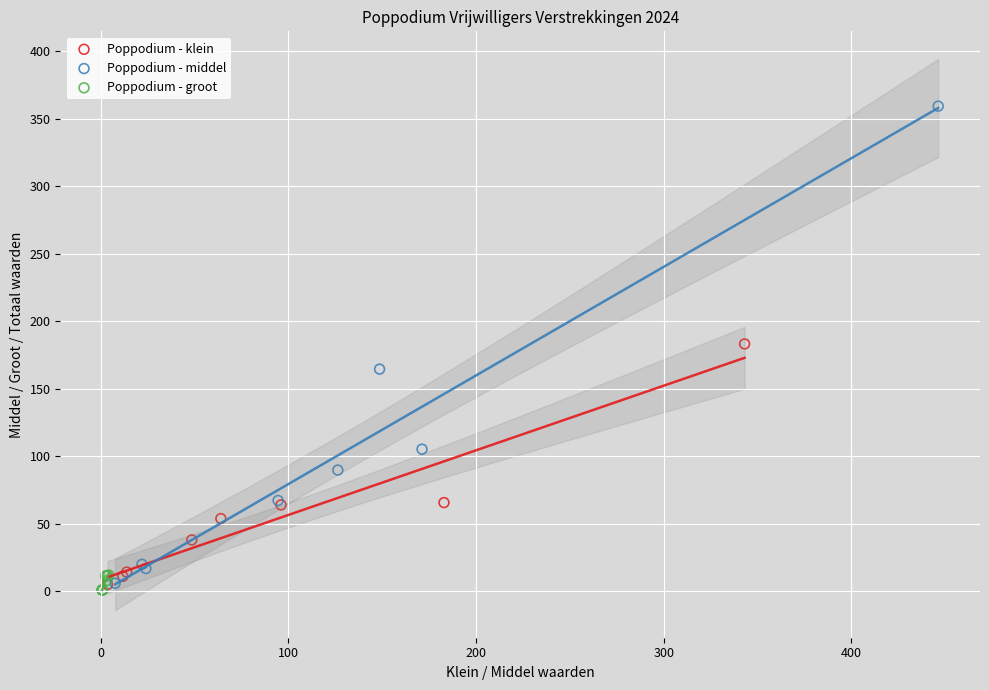

Which series has the largest Y range (max minus min)?

Poppodium - middel